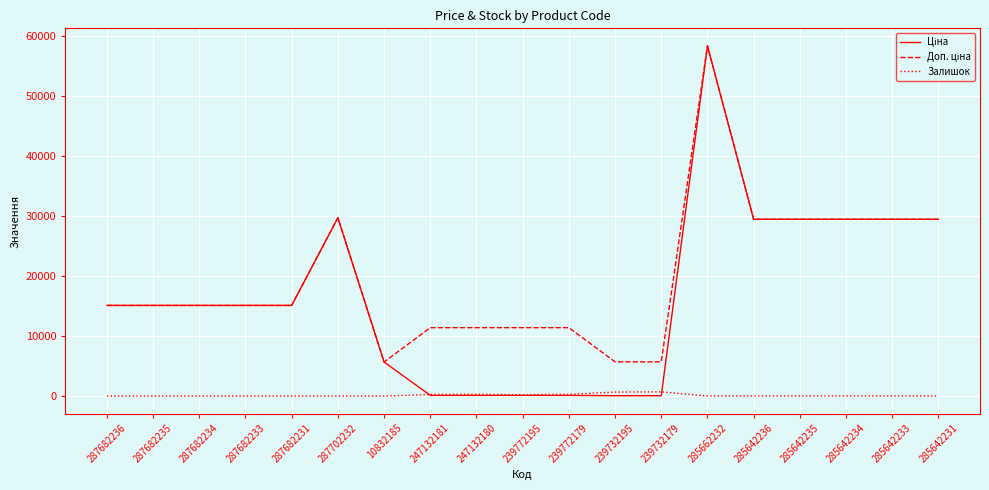

At which category is the sum across all series the highest?

285662232